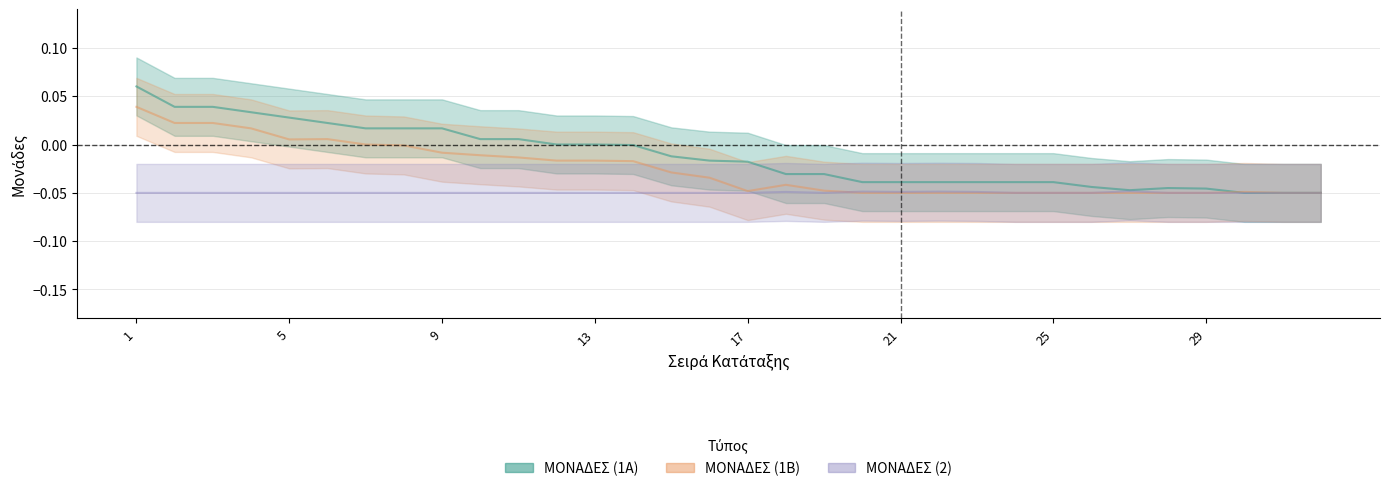

At which label does ΜΟΝΑΔΕΣ (2) reach its minimum?

1